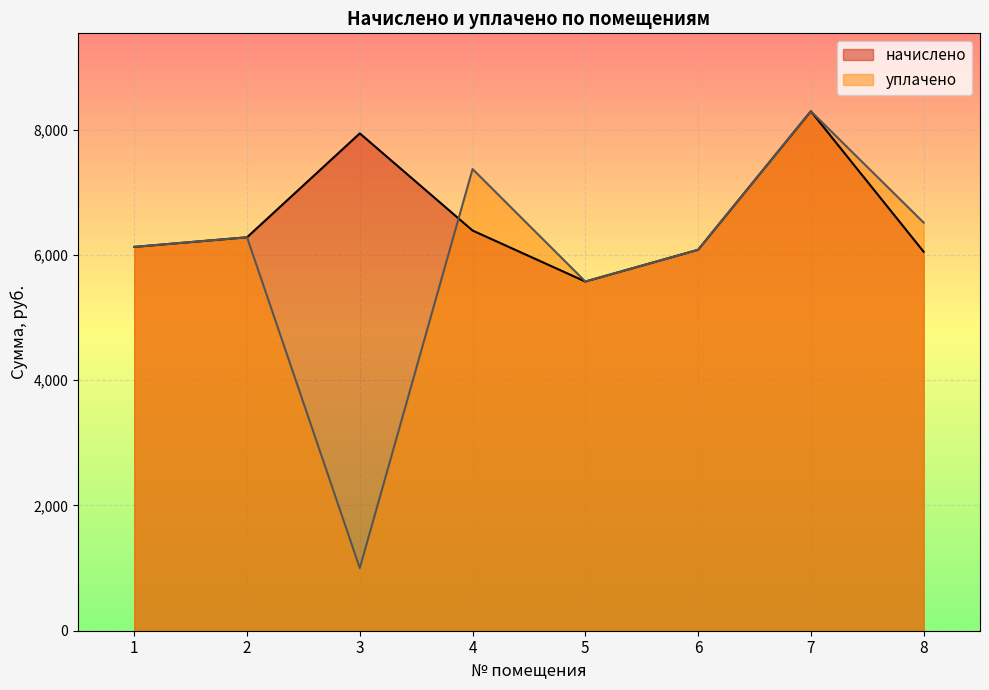

Which has a higher value, 3 or 8?

3